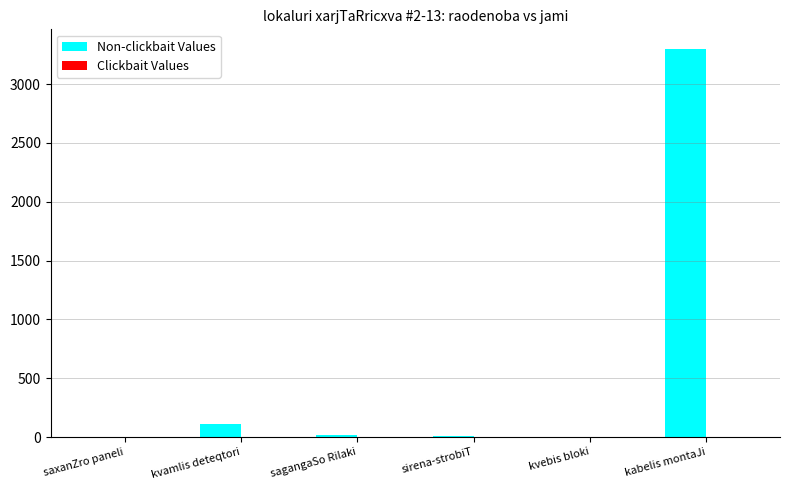

Which has a higher value, sagangaSo Rilaki or kvamlis deteqtori?

kvamlis deteqtori